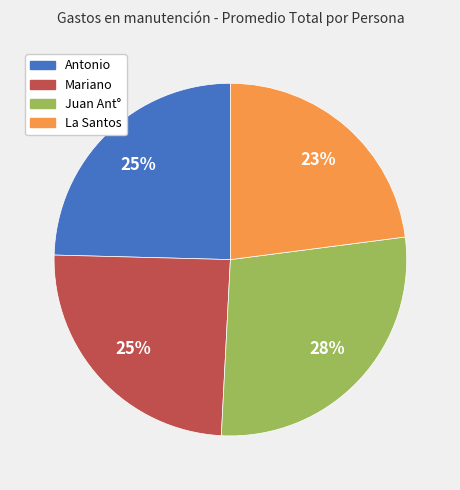

Is Antonio the majority of the pie?

No